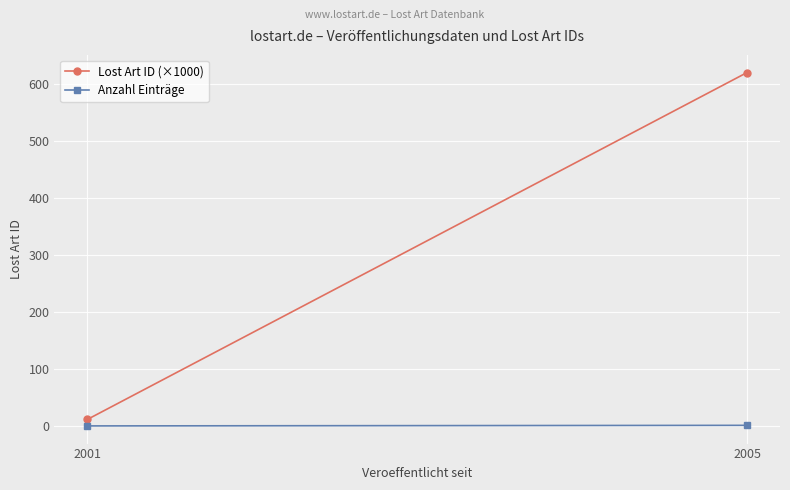

How many series are shown in this chart?

2